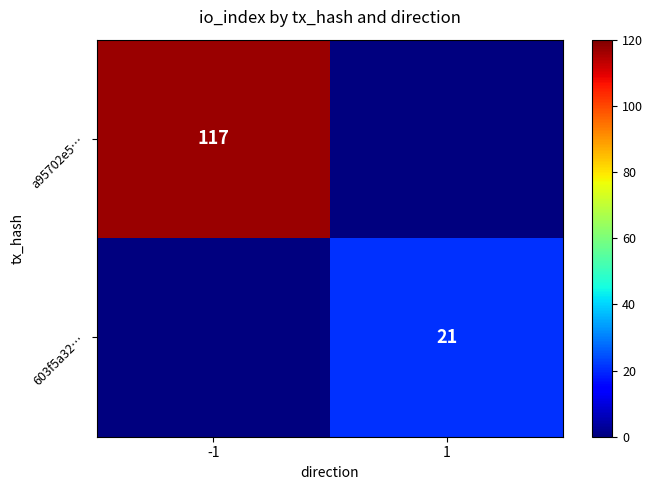

The 603f5a32… series shows 21 at 1. True or false?

True